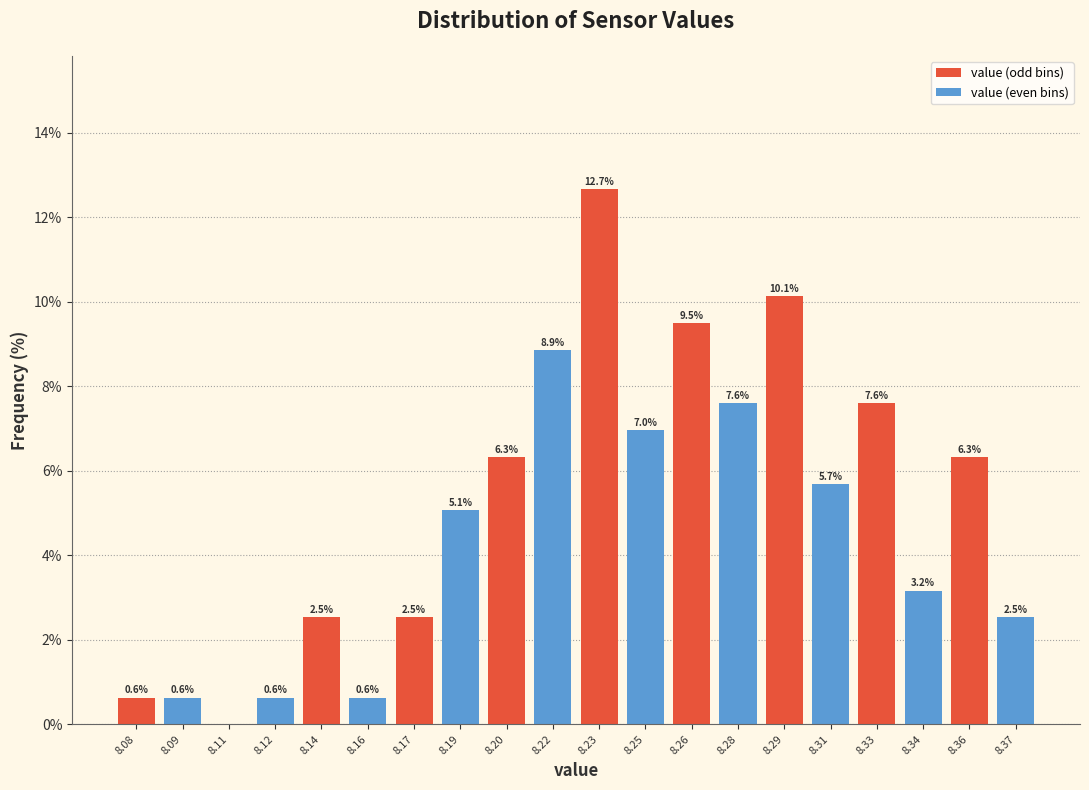

Reading left to right, what are all the values shown in this chart?

8.08=0.6	8.09=0.6	8.11=0.0	8.12=0.6	8.14=2.5	8.16=0.6	8.17=2.5	8.19=5.1	8.20=6.3	8.22=8.9	8.23=12.7	8.25=7.0	8.26=9.5	8.28=7.6	8.29=10.1	8.31=5.7	8.33=7.6	8.34=3.2	8.36=6.3	8.37=2.5